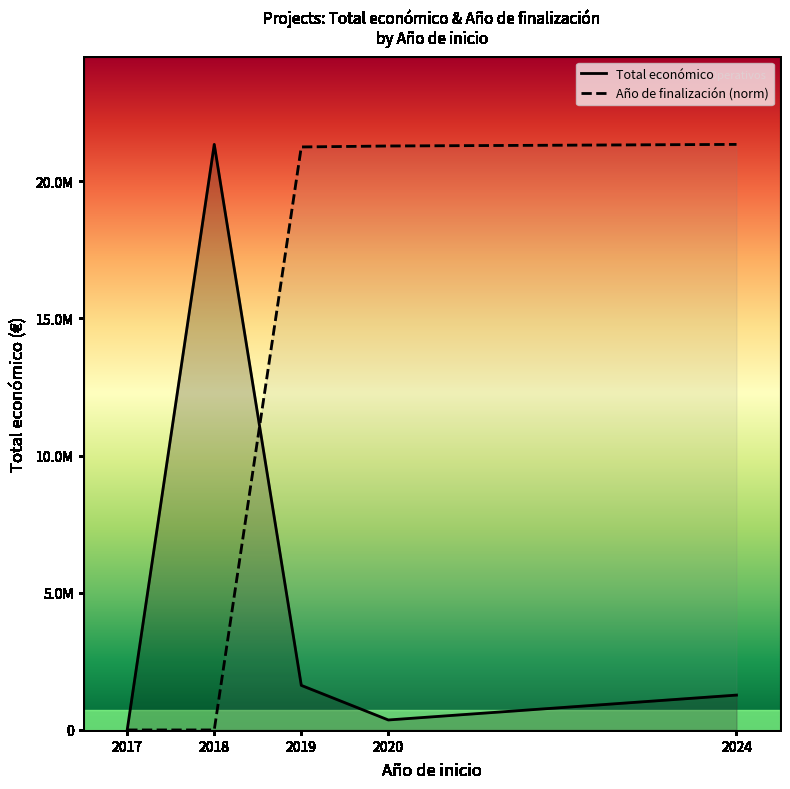

List the series in order of their peak value, lowest first.

Total económico, Año de finalización (norm)